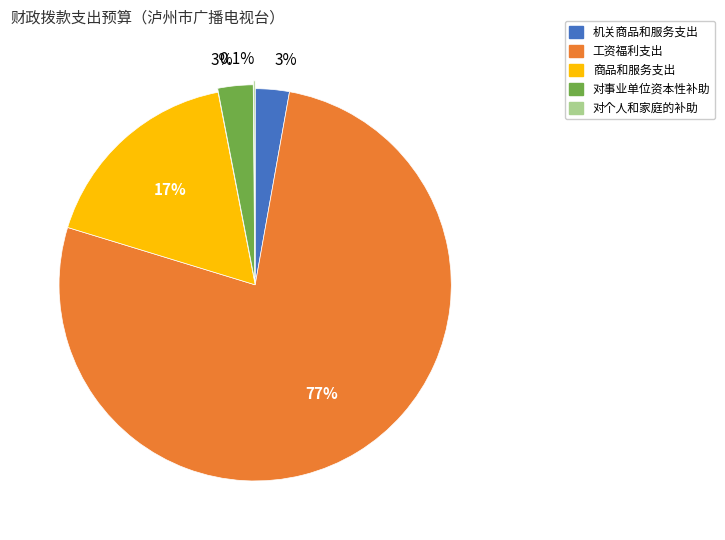

Approximately how many times larger is the value at 商品和服务支出 compared to 工资福利支出?

0.2